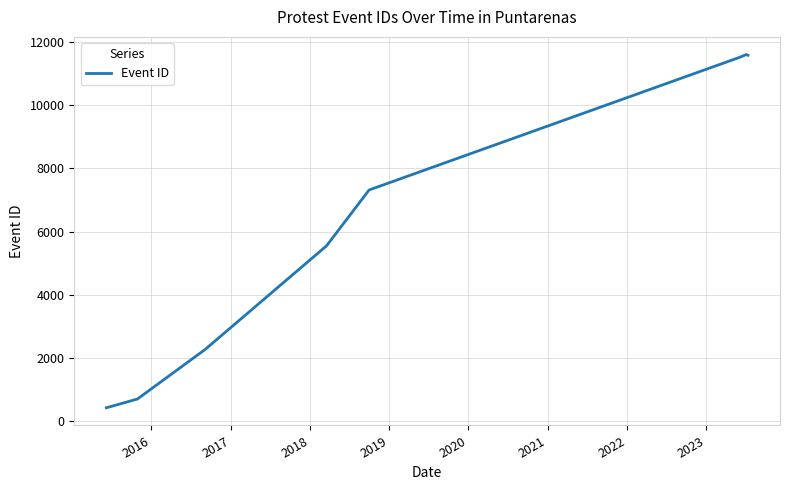

What is the minimum value shown in the chart?

431